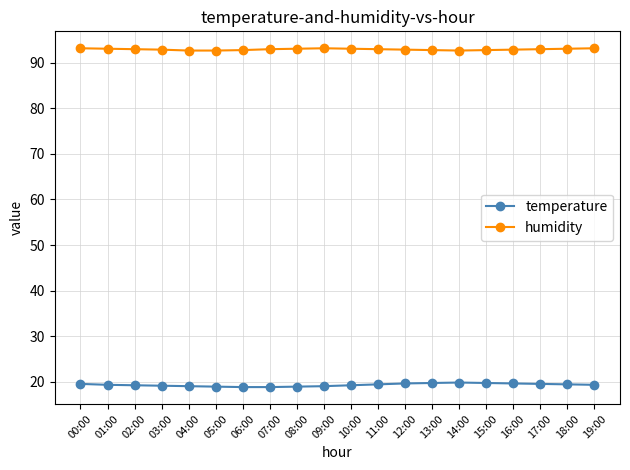

Is the value of temperature at 19:00 greater than the value of humidity at 08:00?

No